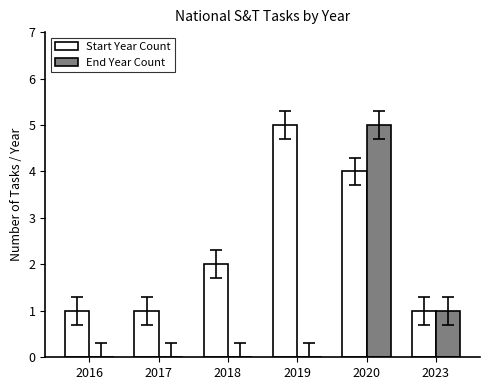

Between 2018 and 2020, which series saw the biggest shift?

End Year Count